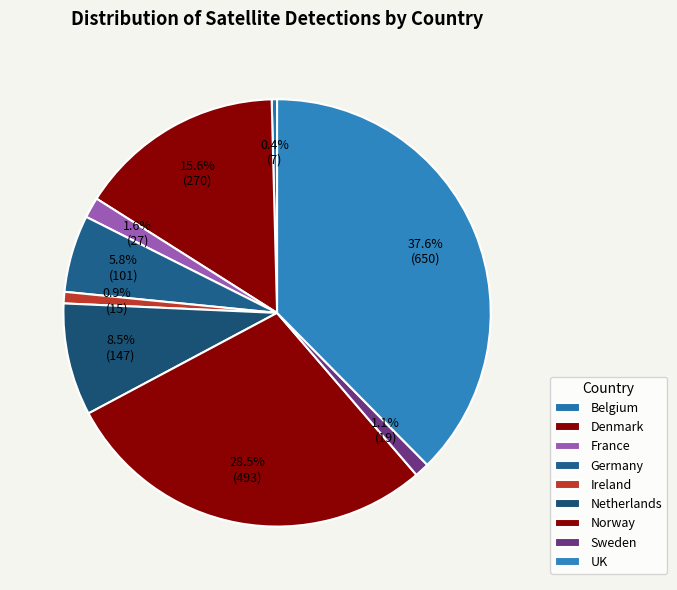

Which slice is the largest?

UK